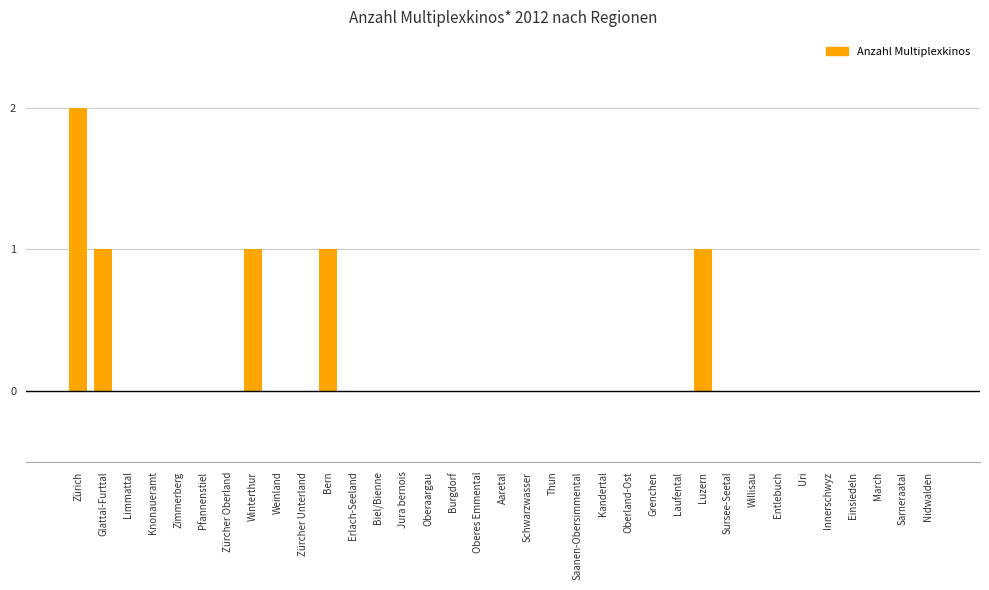

Between Entlebuch and Zürich, which is larger?

Zürich